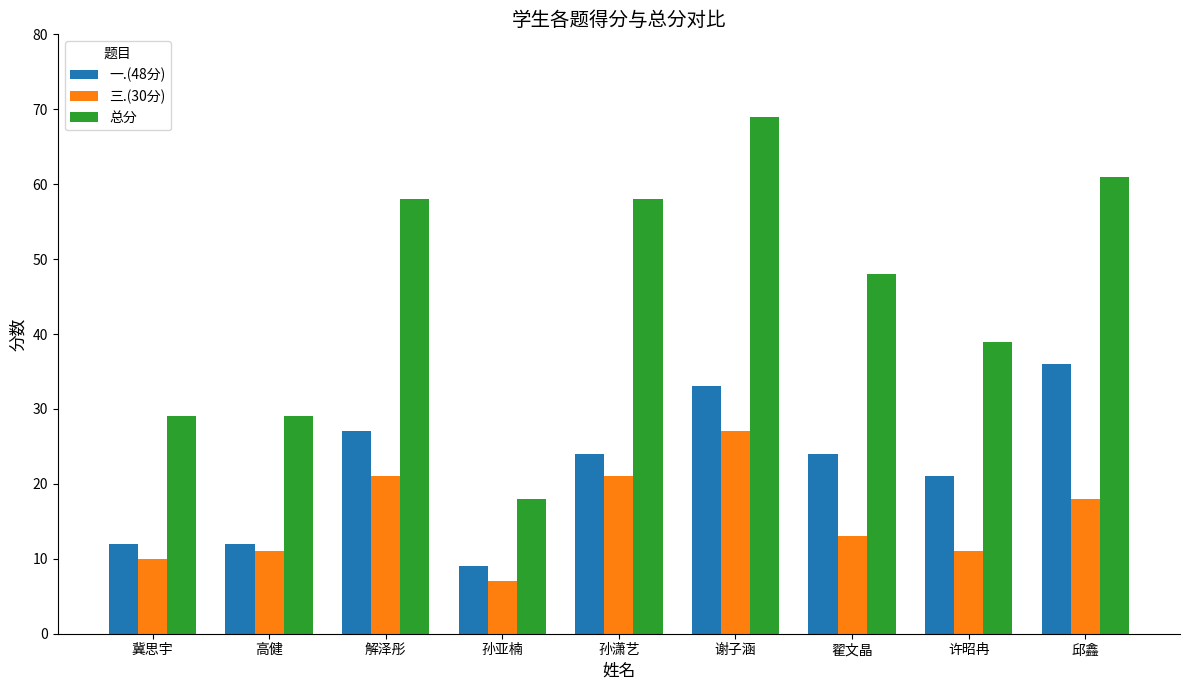

The value of 一.(48分) at 许昭冉 is 34. True or false?

False